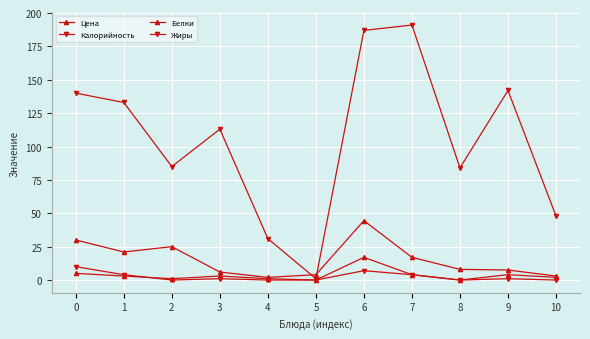

Is this an area chart (filled region under the line)?

No